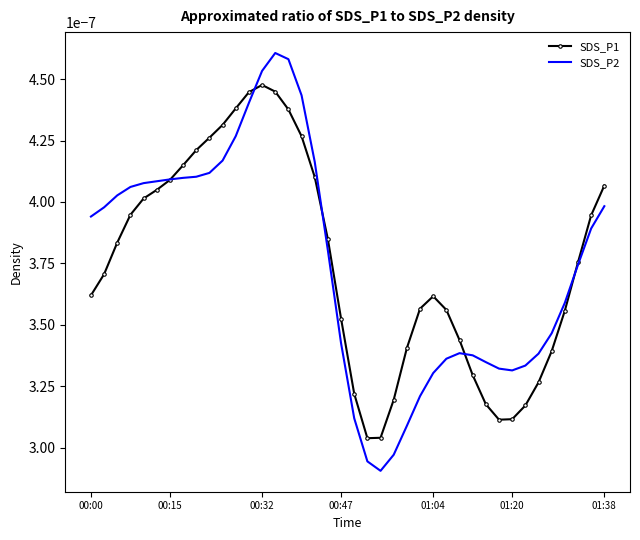

List the series in order of their peak value, lowest first.

SDS_P1, SDS_P2